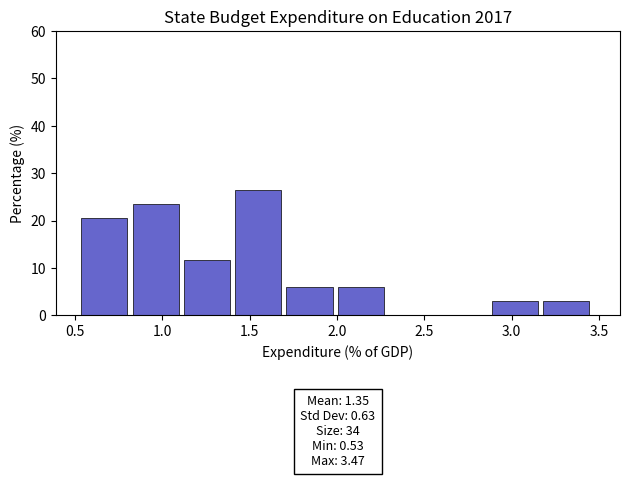

Over which range of the x-axis is the bar tallest?

1.40 to 1.70